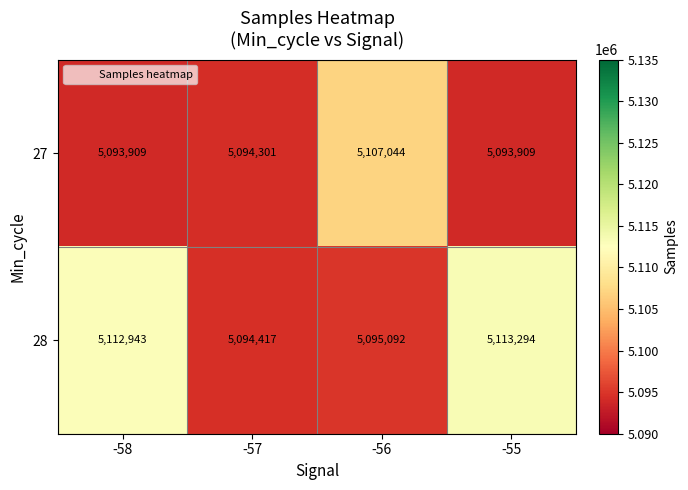

Which category has the highest value in the 27 series?

-56